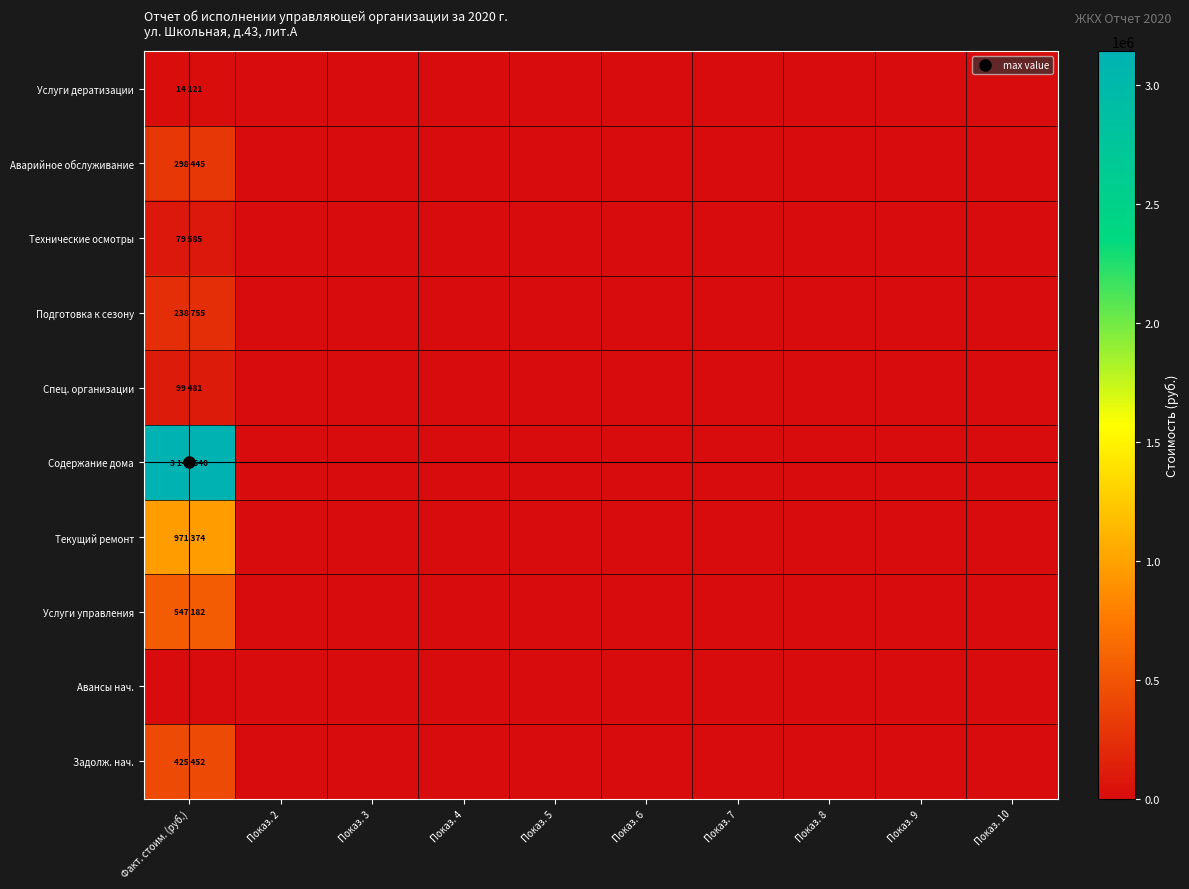

Rank the series by their maximum value, from lowest to highest.

Авансы нач., Услуги дератизации, Технические осмотры, Спец. организации, Подготовка к сезону, Аварийное обслуживание, Задолж. нач., Услуги управления, Текущий ремонт, Содержание дома